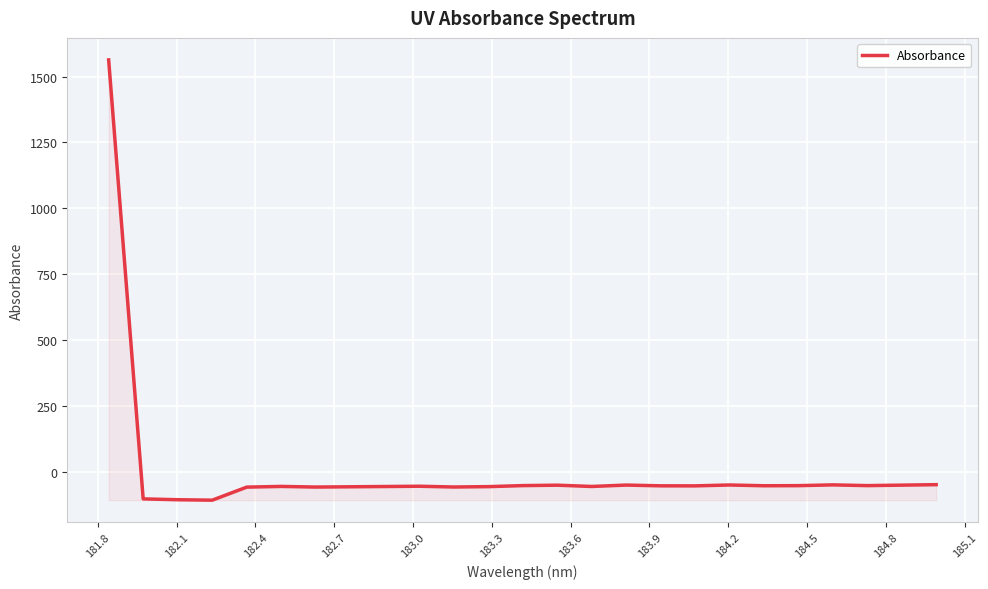

What is the maximum value shown in the chart?

1563.2